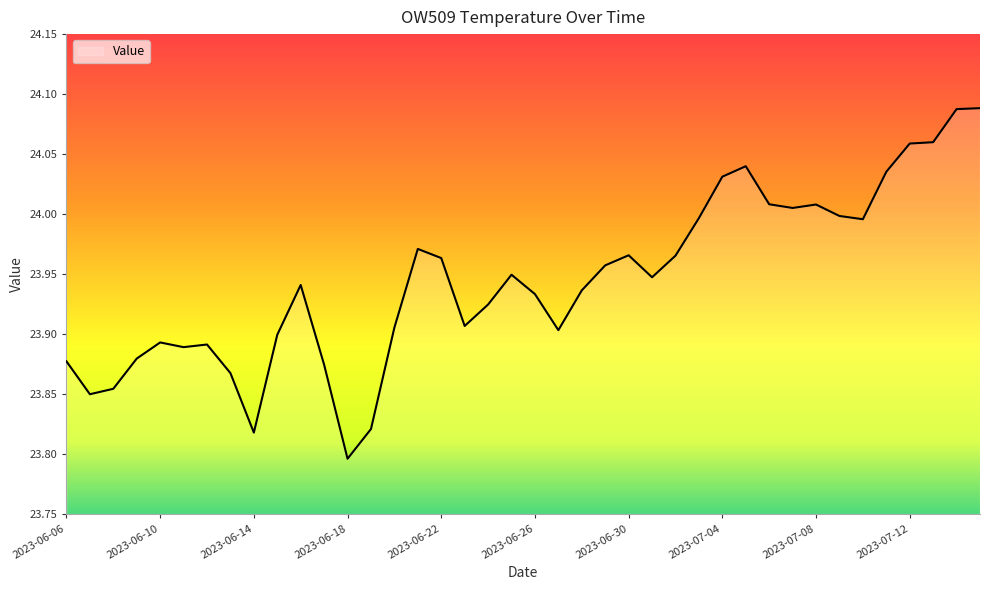

What is the difference between the maximum and minimum values?

0.3